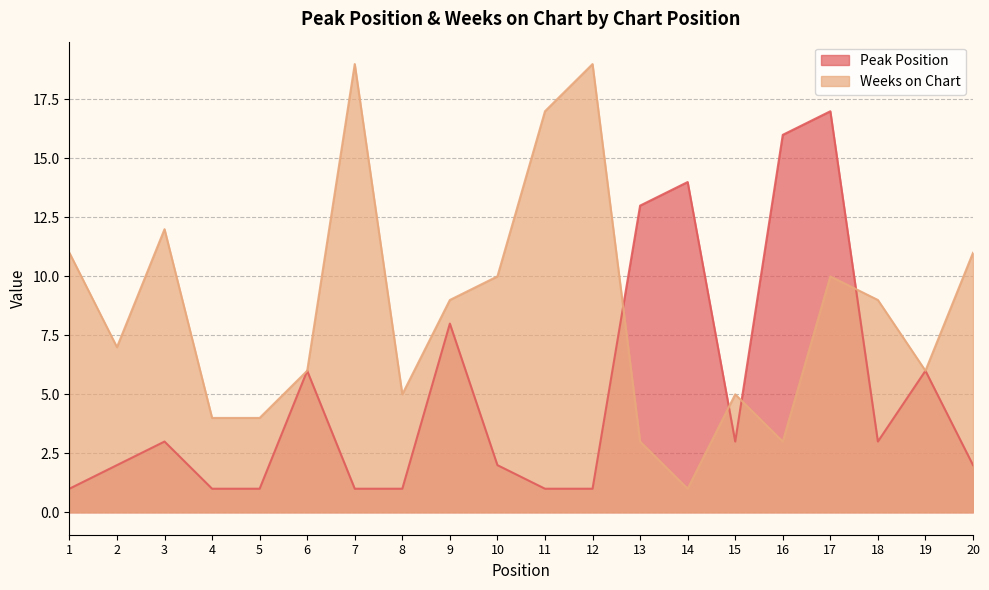

What is the value of the Weeks on Chart point at the 11th from the left?

17